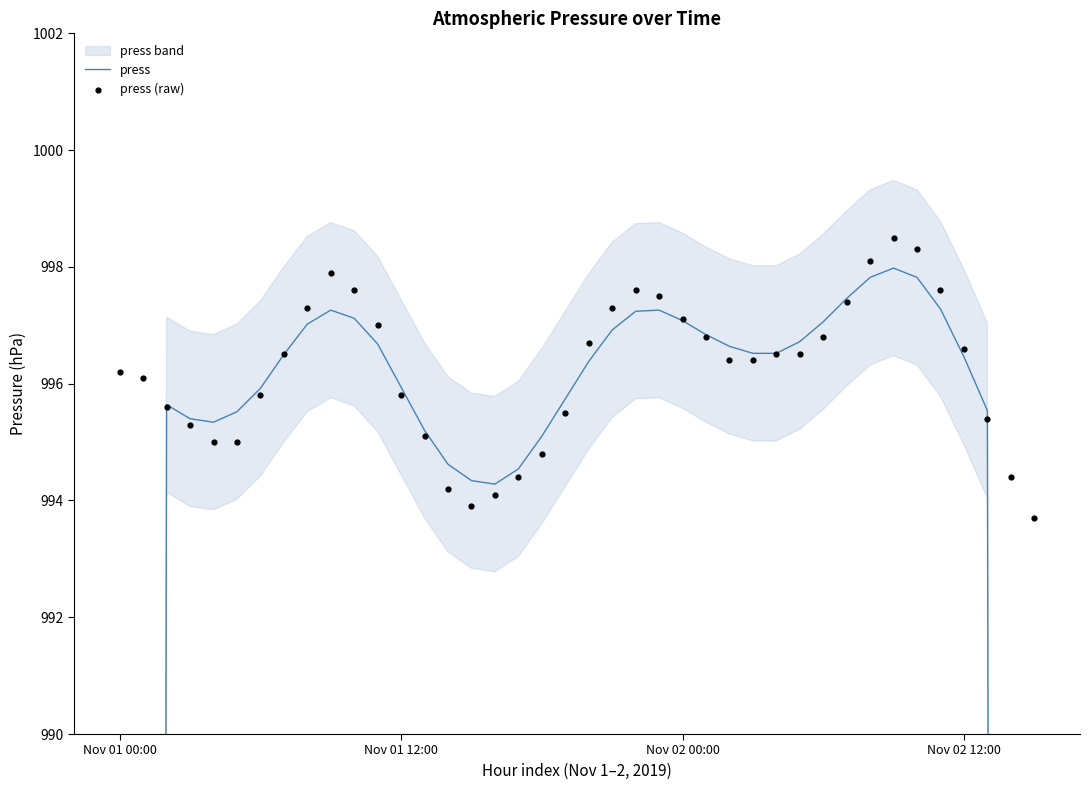

At which category is the sum across all series the highest?

33